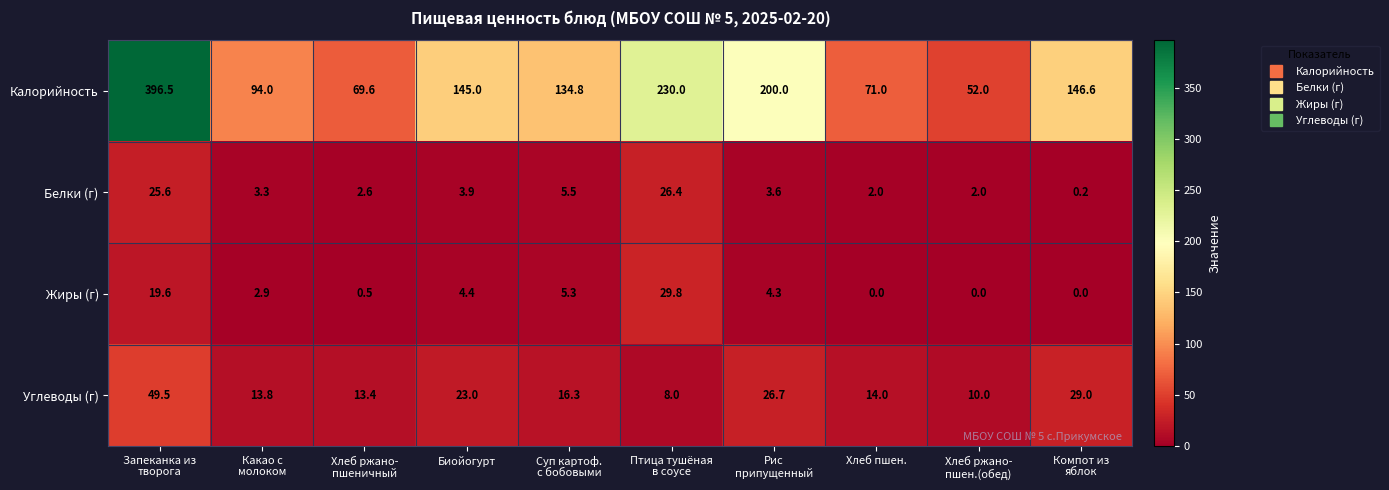

What is the difference between the maximum and minimum values in the Углеводы (г) series?

41.5